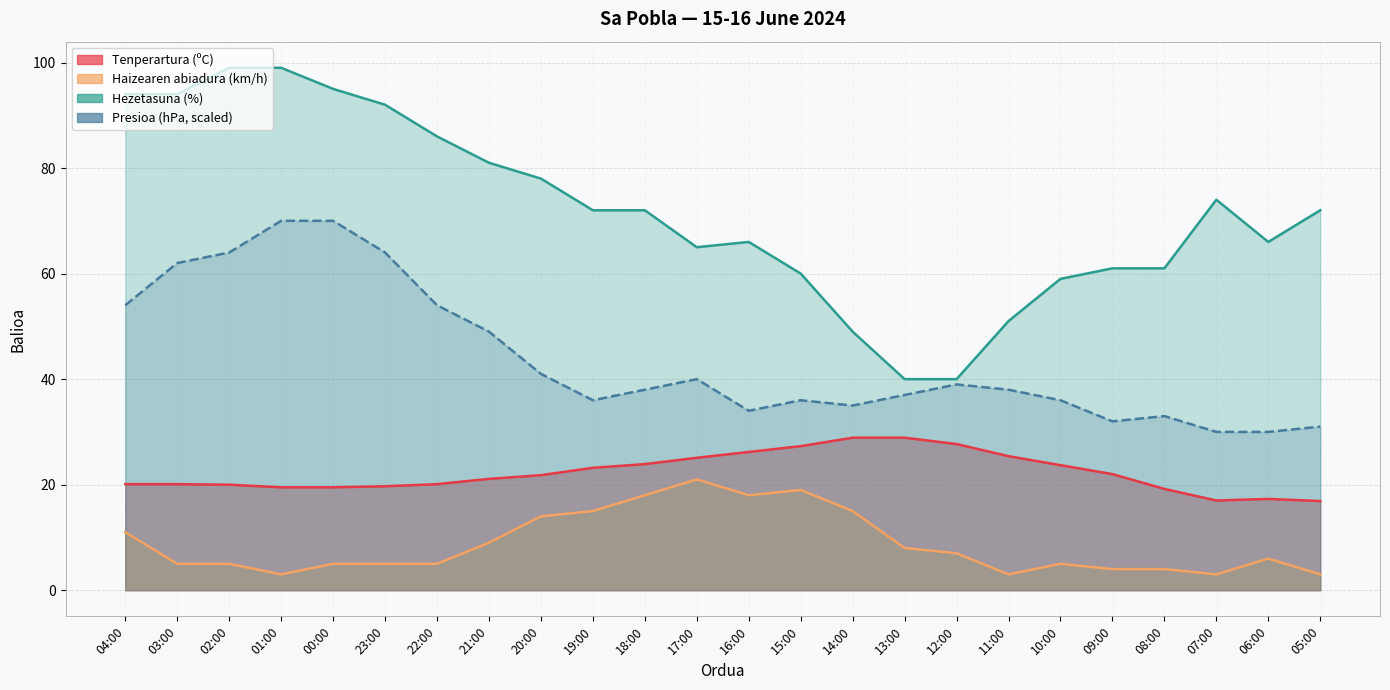

True or false: Haizearen abiadura (km/h) and Presioa (hPa) intersect in this chart.

False